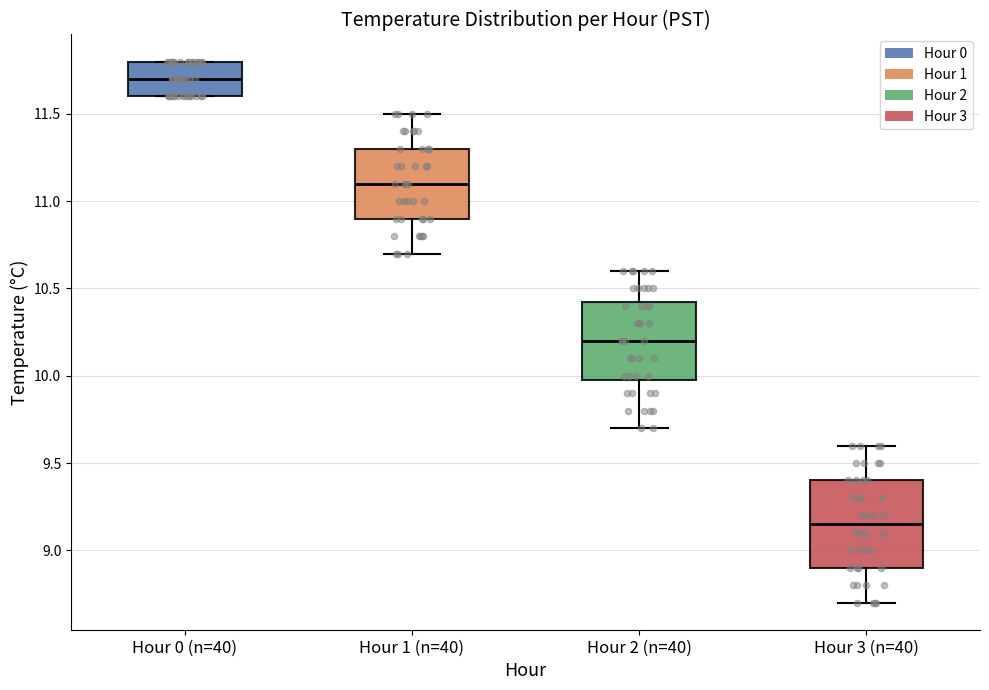

Where is the lower edge of the box for Hour 3 (n=40) on the y-axis? The values are not printed on the chart, so give them approximately, as read against the axis.

8.90